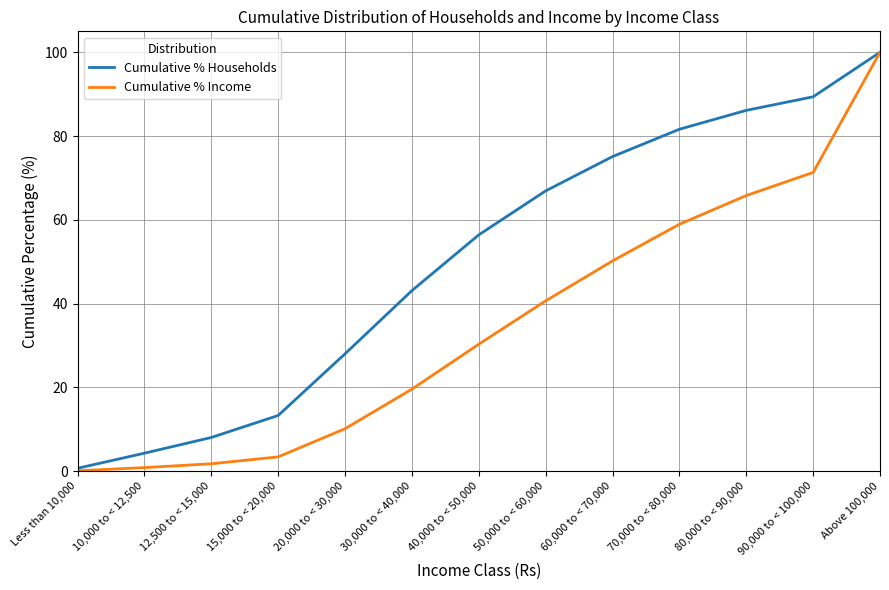

Rank the series by their average value, from highest to lowest.

Cumulative % Households, Cumulative % Income